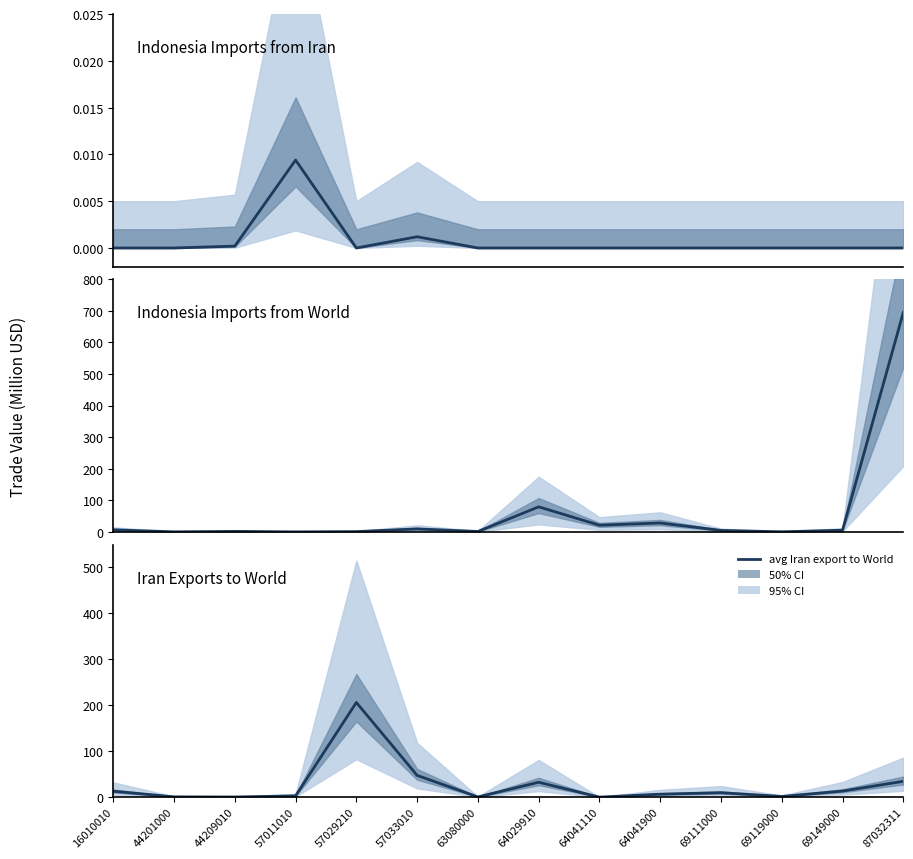

Is the value of avg Indonesia imports from Iran at 44201000 greater than the value of avg Iran export to World at 64029910?

No